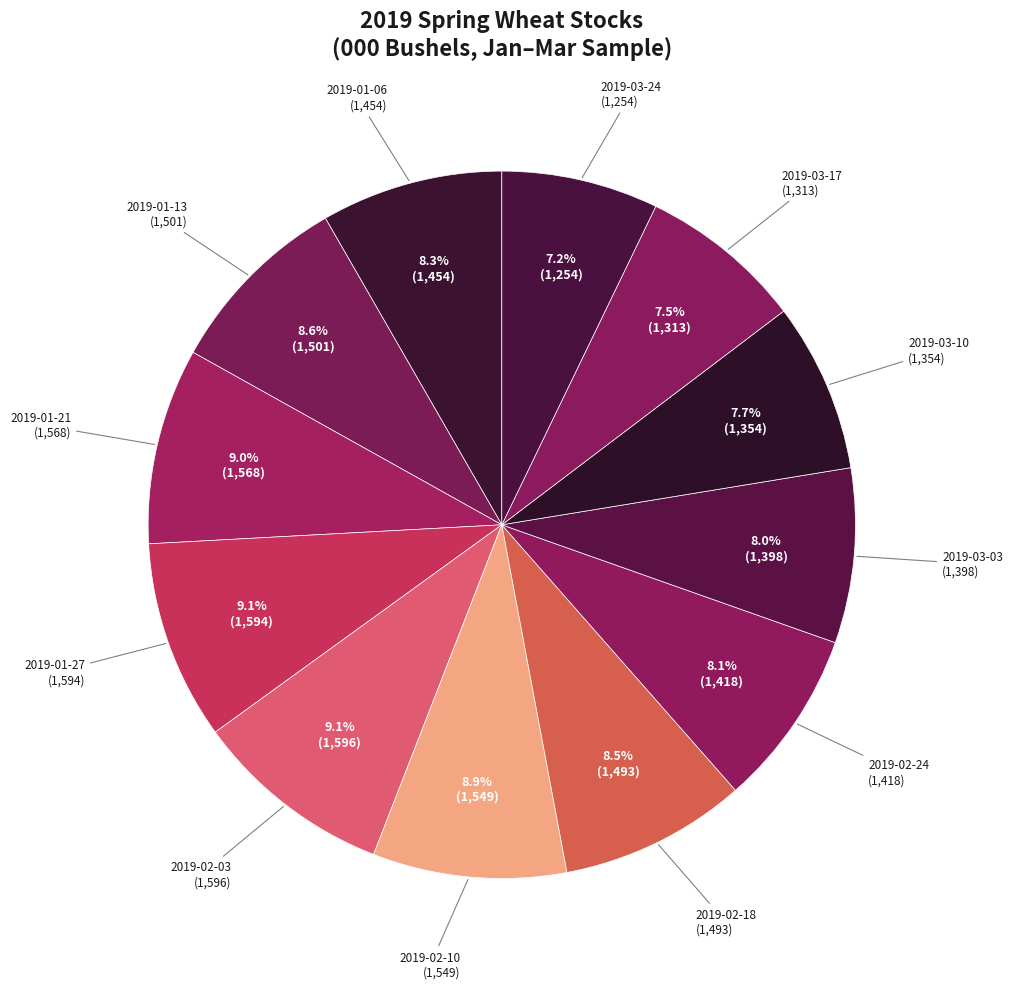

To the nearest percent, what is the average slice percentage?

8%